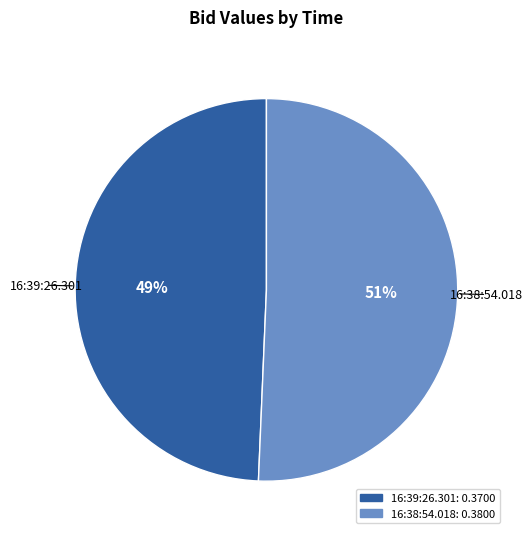

To the nearest percent, what percentage of the pie is 16:39:26.301?

49%